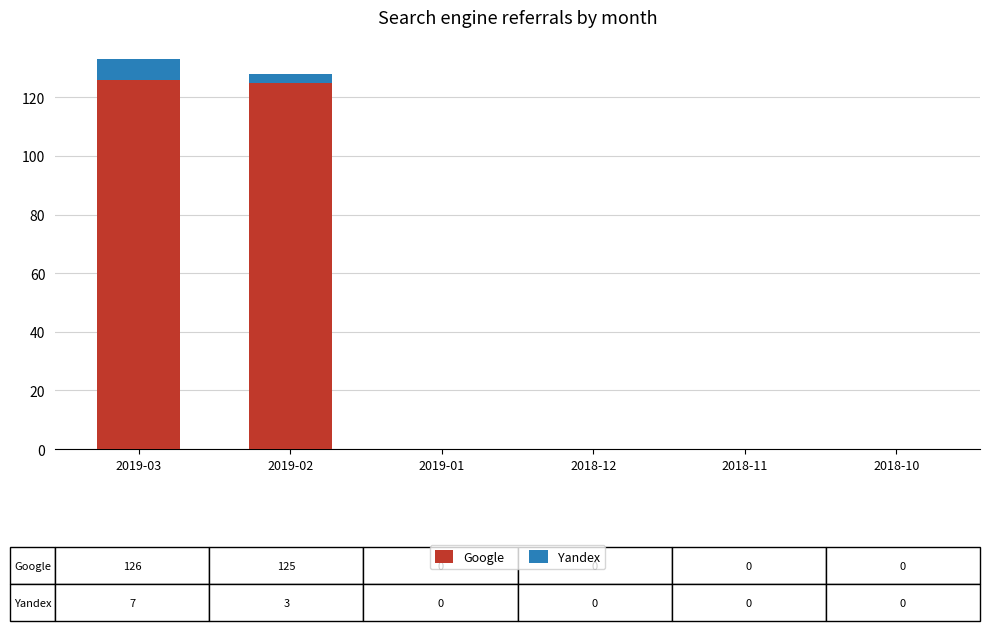

What is the maximum value for Google?

126